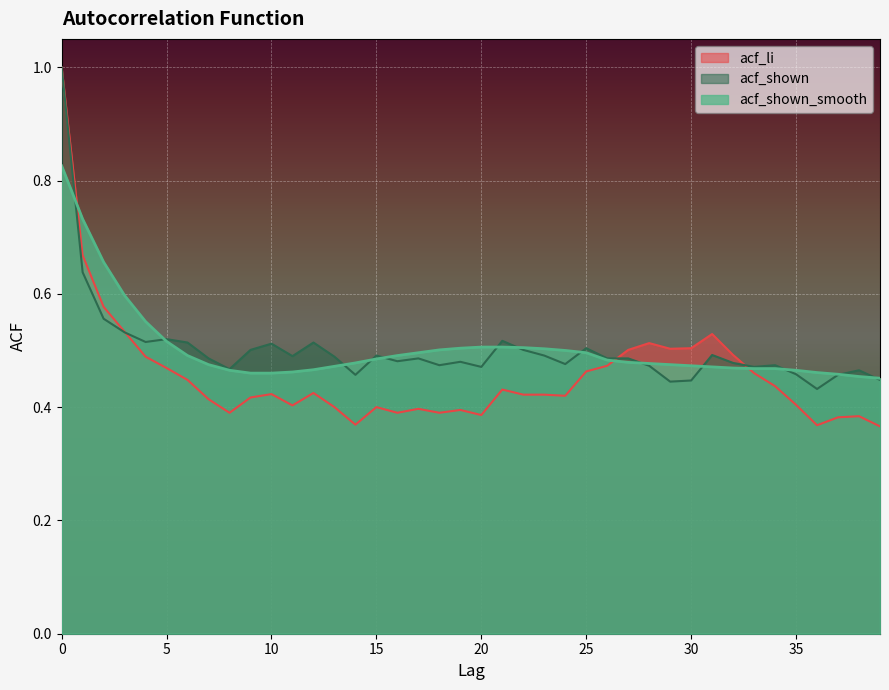

Is the value of acf_shown_smooth at 20 greater than the value of acf_shown at 34?

Yes